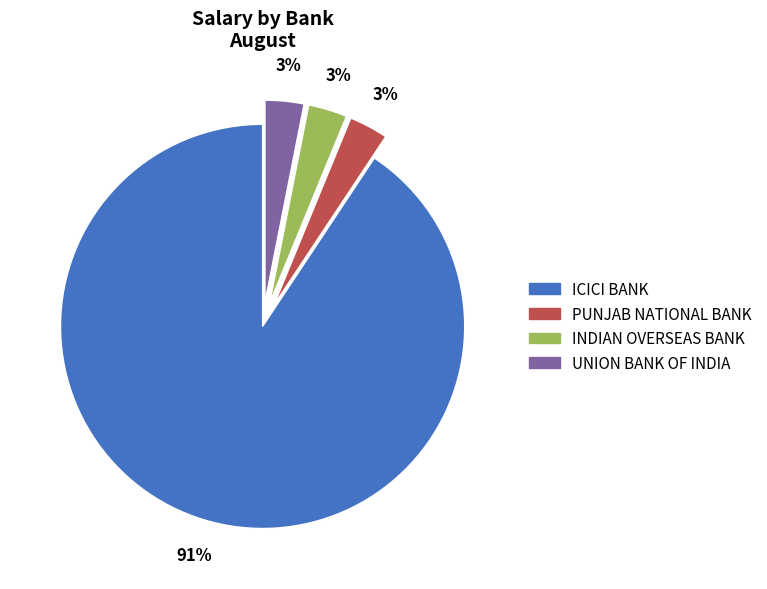

What percentage is the INDIAN OVERSEAS BANK slice, to the nearest percent?

3%